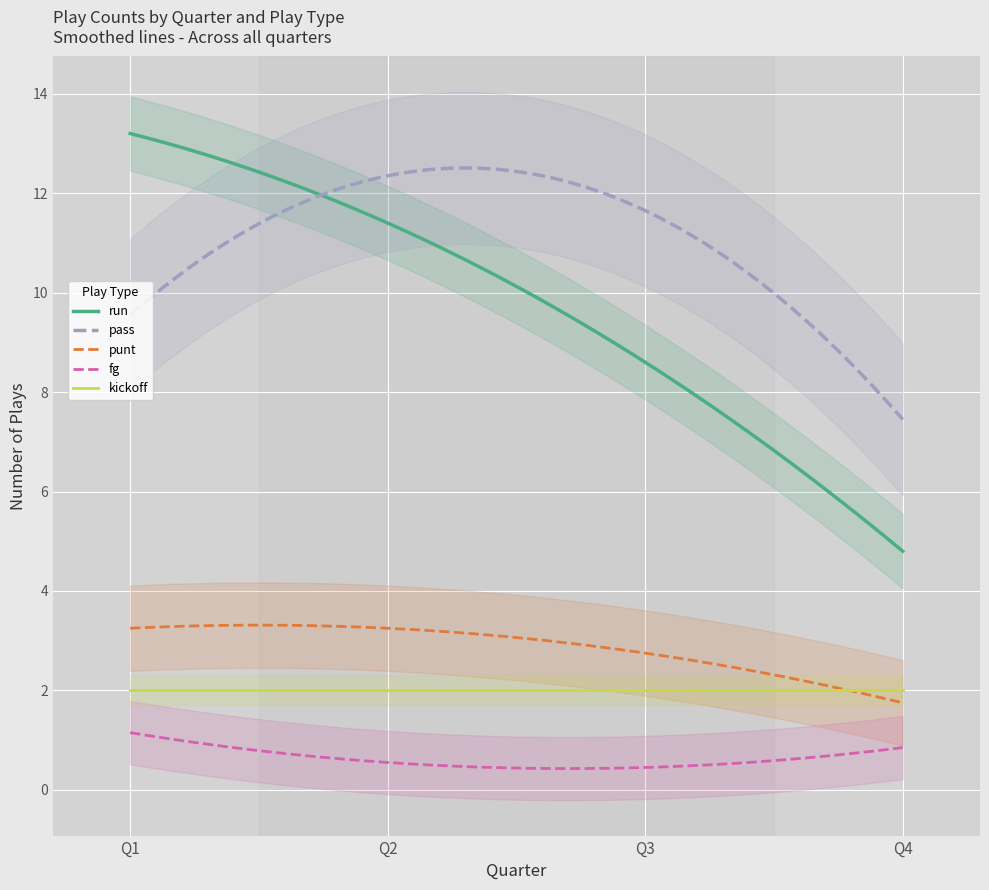

Is the value of run at Q2 greater than the value of kickoff at Q2?

Yes